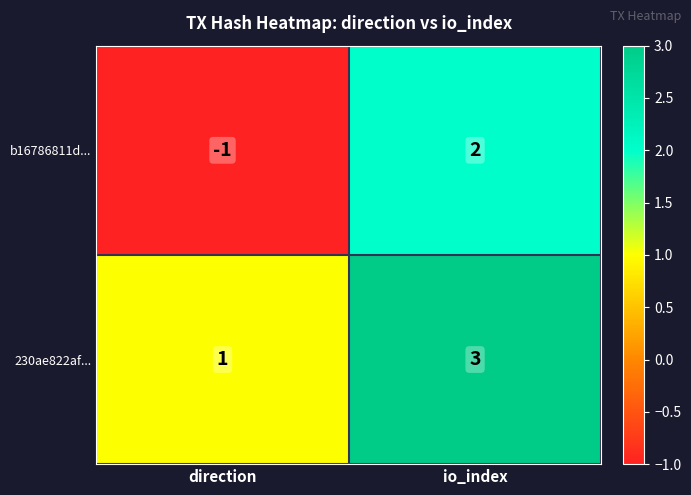

At which category is the sum across all series the highest?

io_index